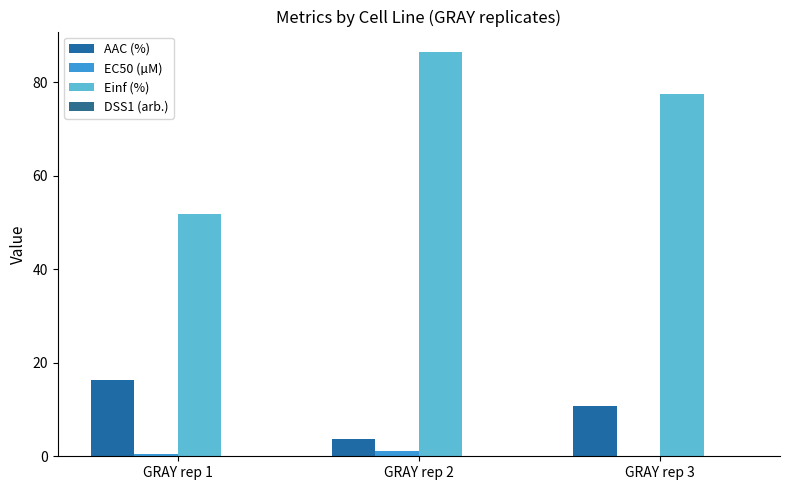

How many categories are shown in the chart?

3